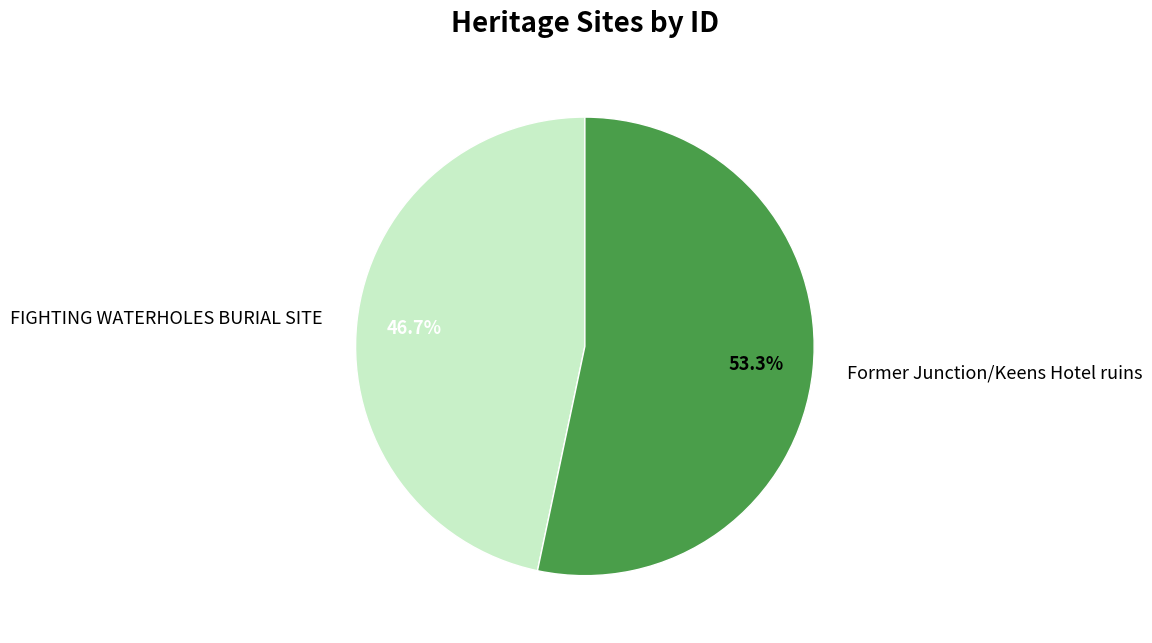

How much of the chart is everything except FIGHTING WATERHOLES BURIAL SITE?

53.3%